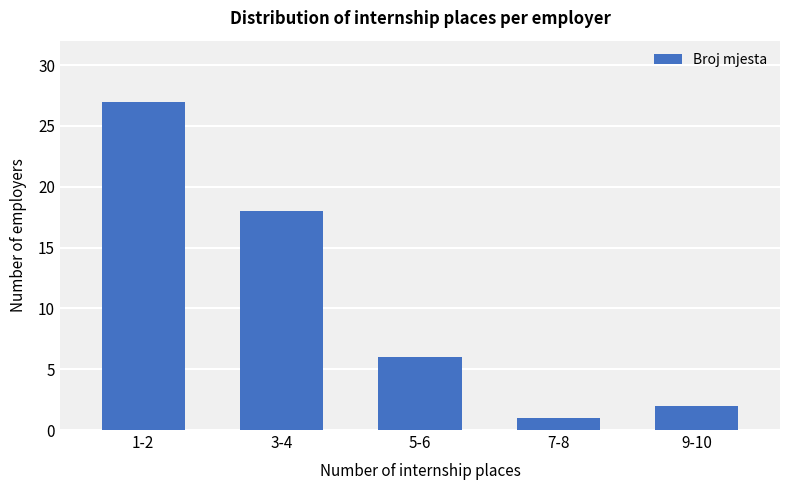

Rank the categories by value from lowest to highest.

7-8, 9-10, 5-6, 3-4, 1-2